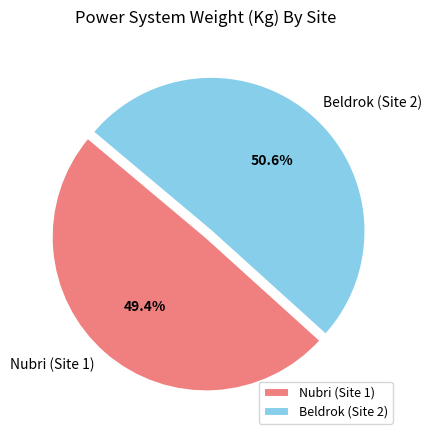

How many segments does this pie chart have?

2